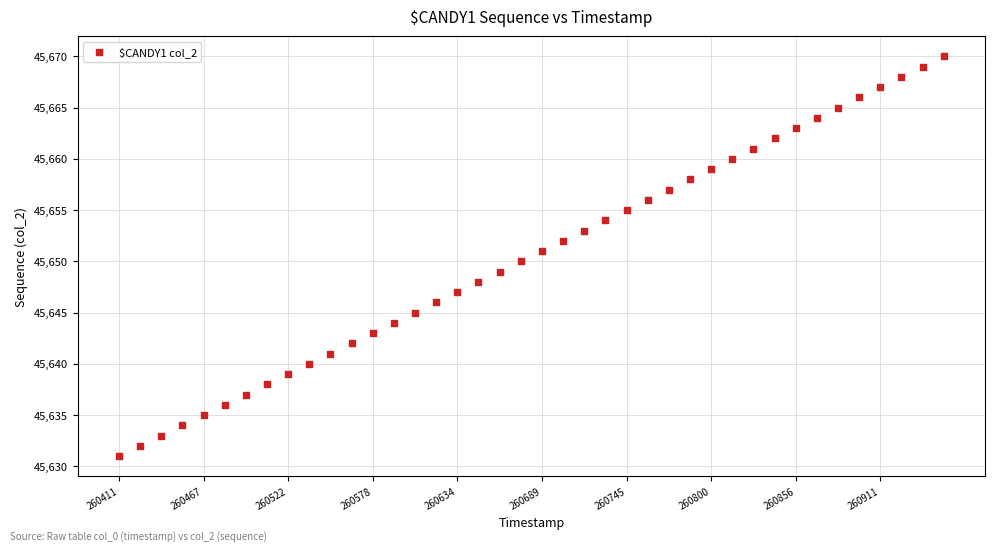

What is the range of Y values (max minus min)?

39